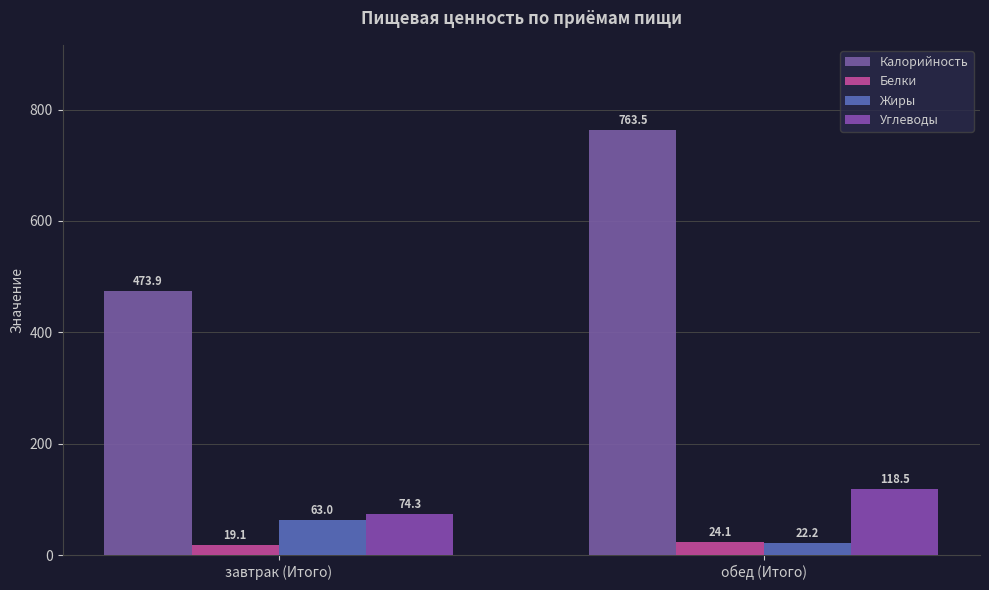

Rank the series by their maximum value, from lowest to highest.

Белки, Жиры, Углеводы, Калорийность